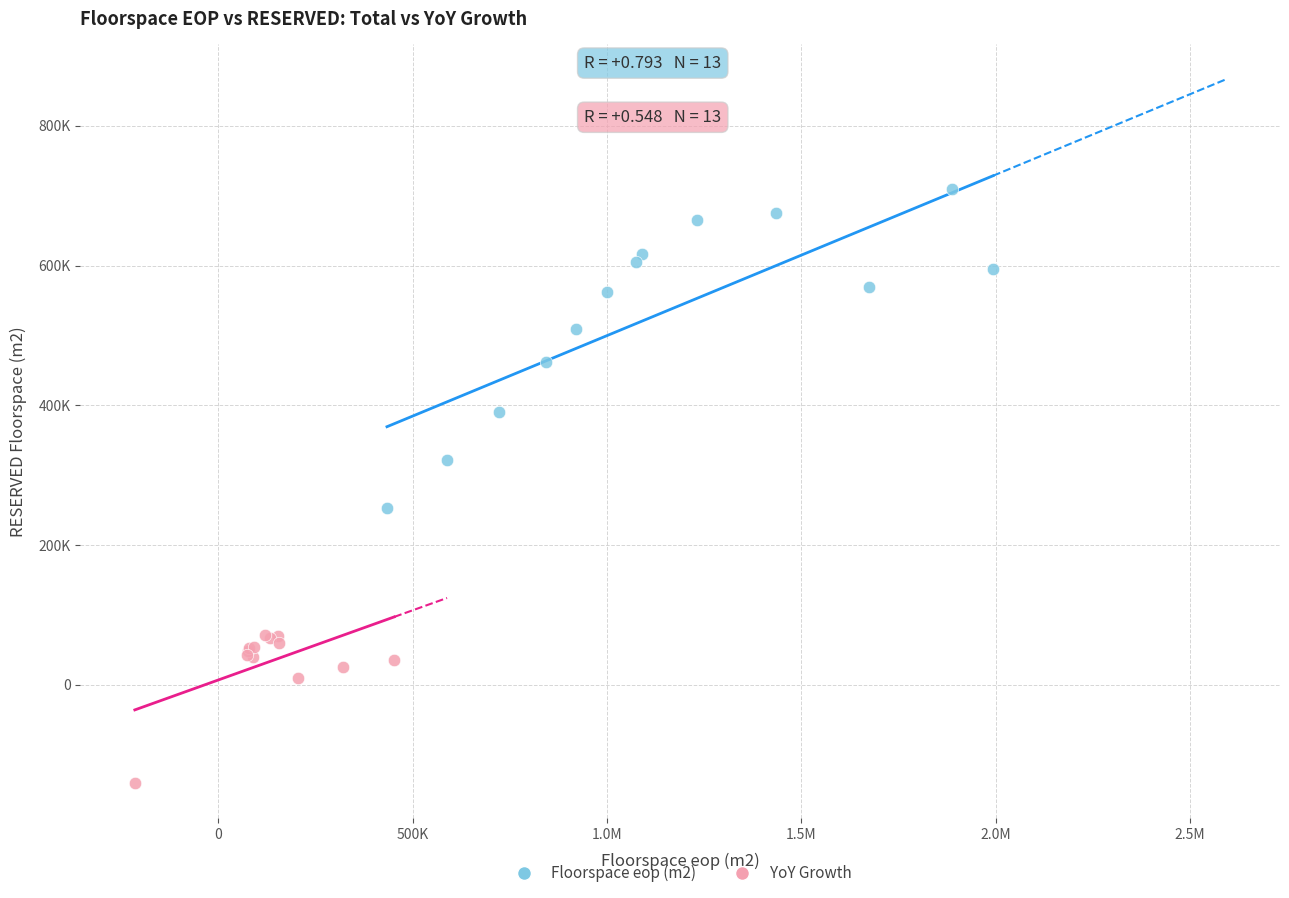

What are all the series names shown in the legend?

Floorspace eop (m2), YoY Growth